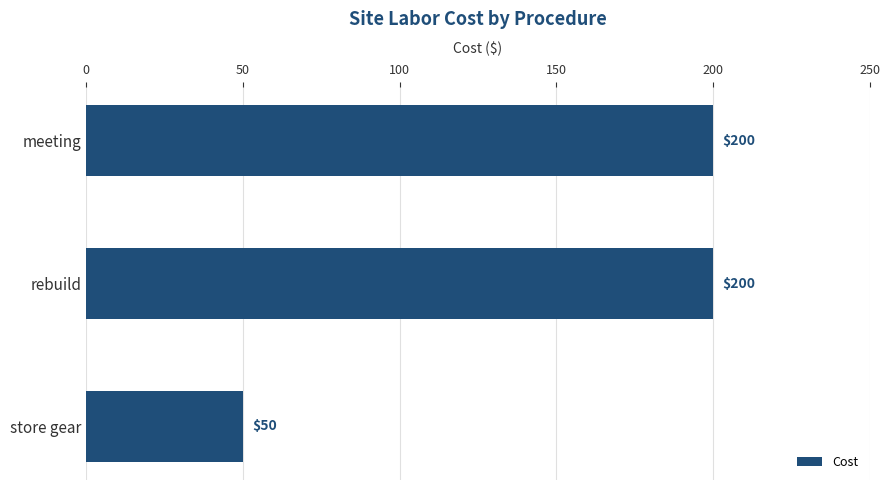

Is it true that the value at store gear is 12?

False